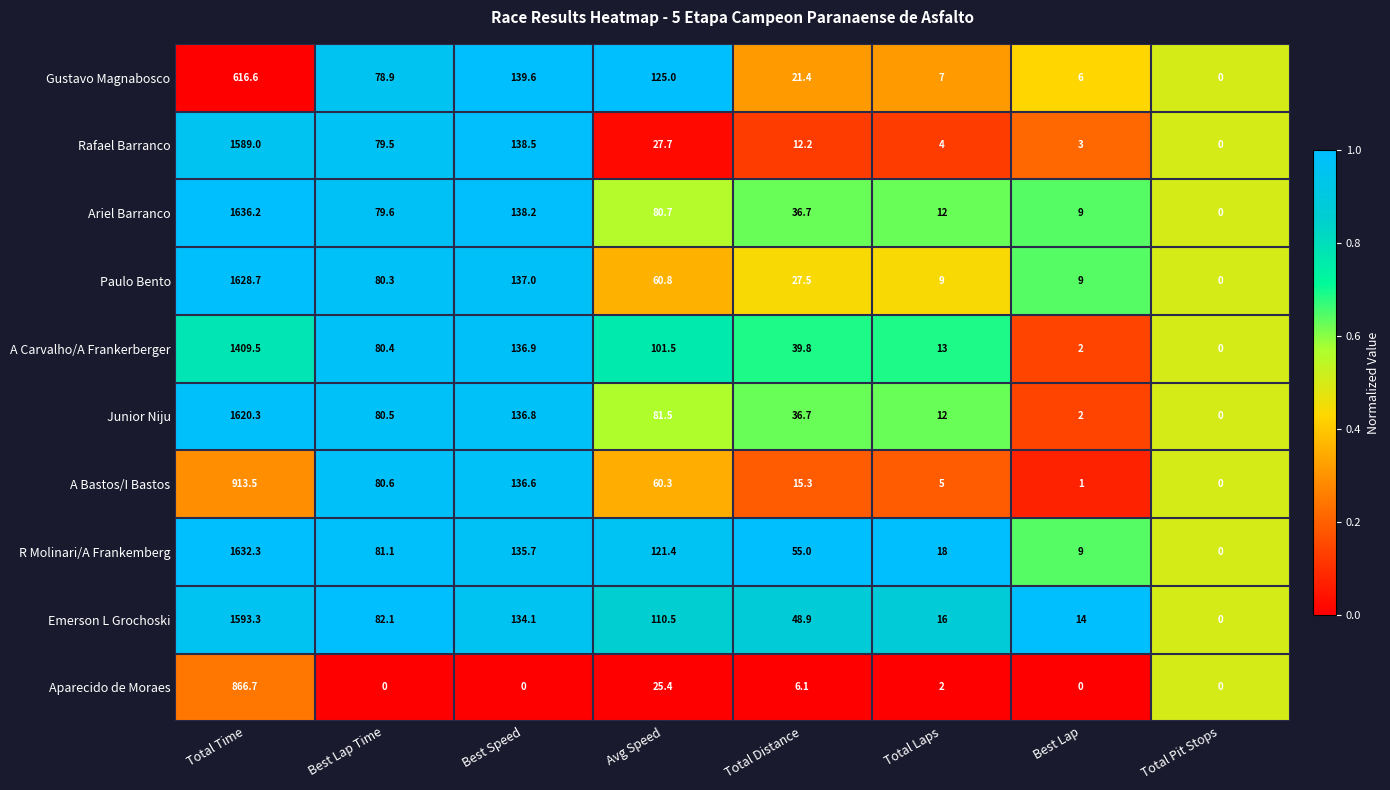

Which category has the highest value across all series?

Total Time